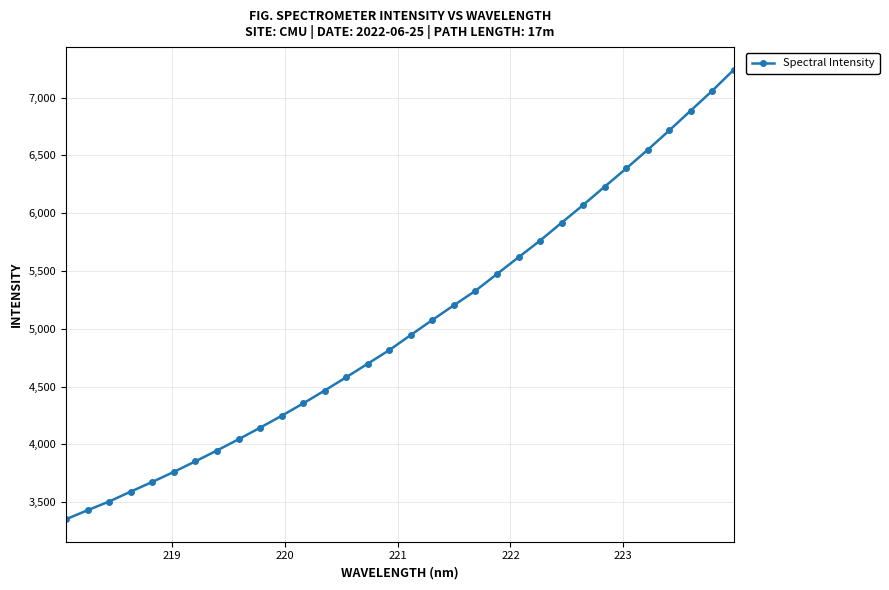

How many categories are shown in the chart?

32